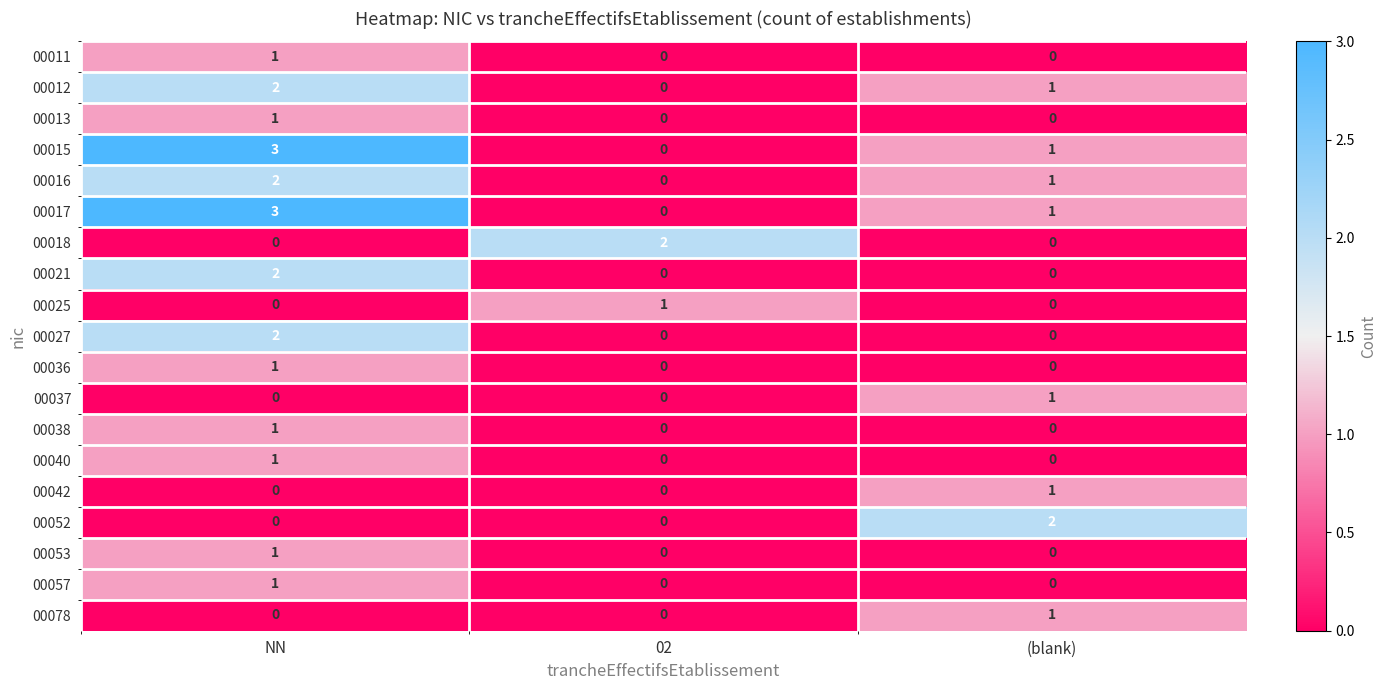

What is the sum of the 00015 values at NN and 02?

3